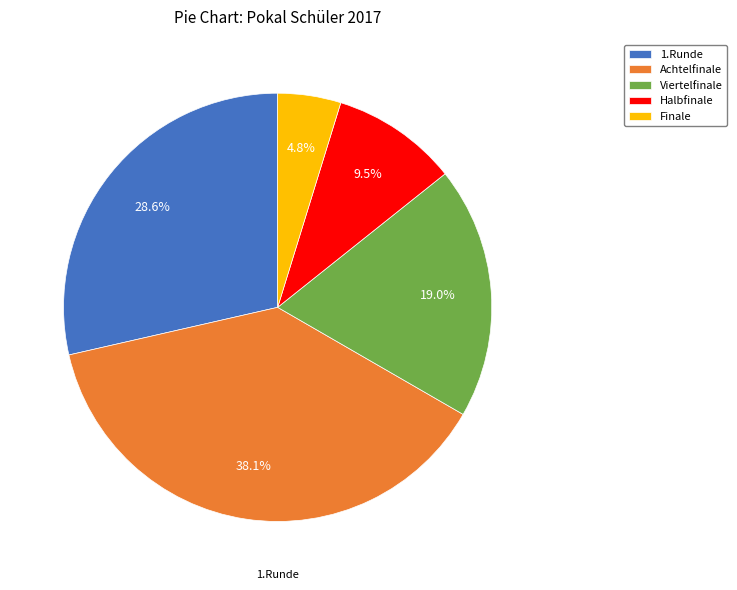

How much of the chart is everything except Achtelfinale?

61.9%